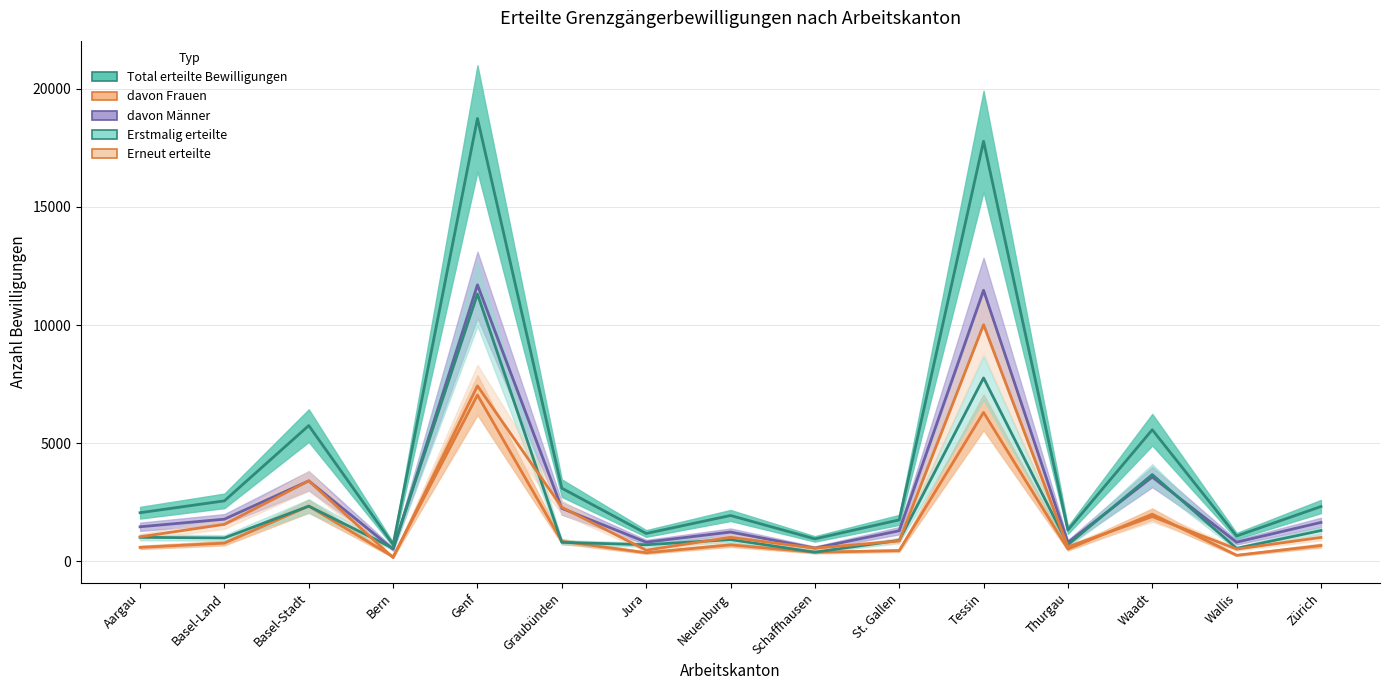

What is the label of the 2nd point from the right?

Wallis